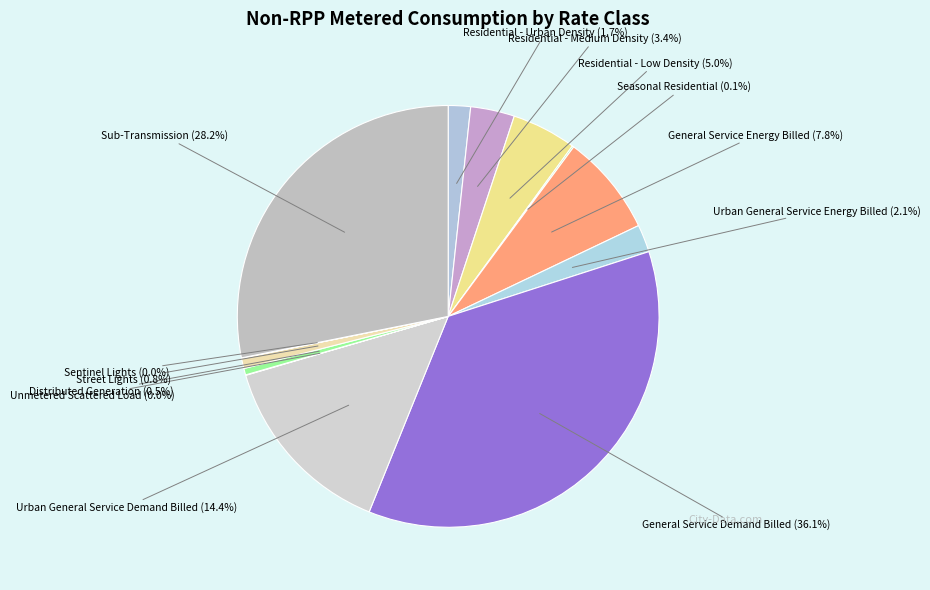

What is the ratio of the value at Residential - Medium Density to the value at Residential - Urban Density?

2.0